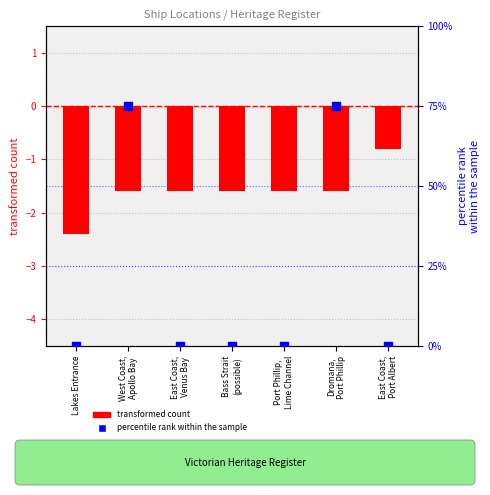

Which series contains the lowest Y value?

transformed count